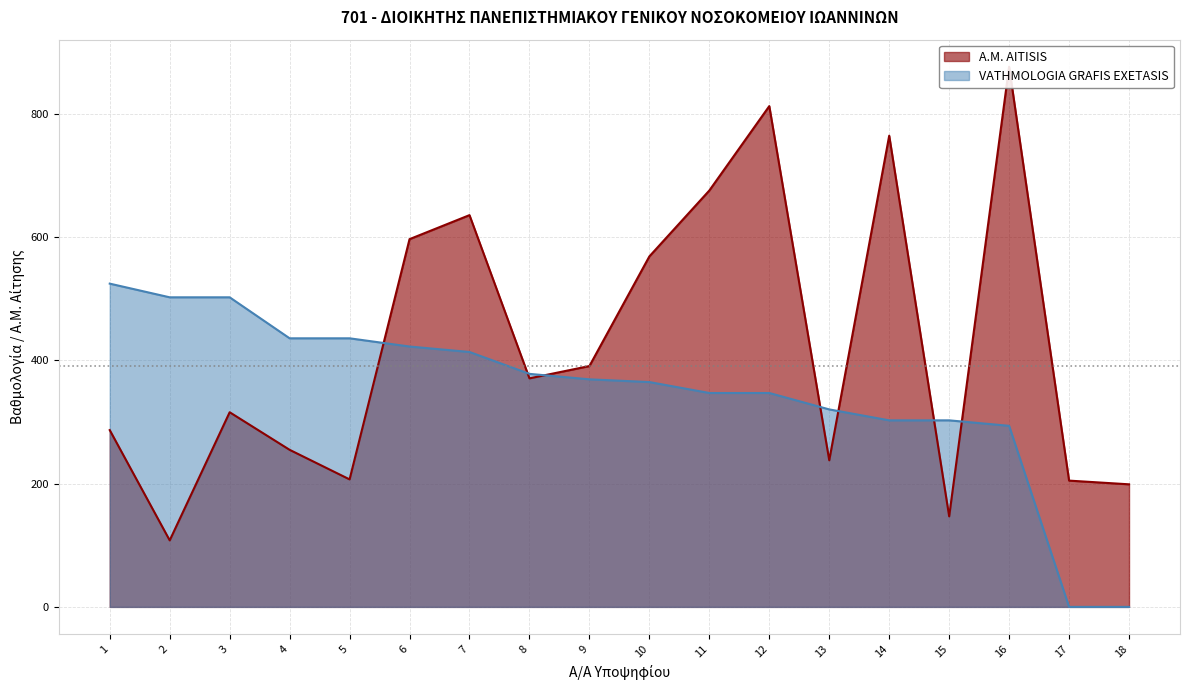

What is the sum of the A.M. AITISIS values at 12 and 16?

1690.0